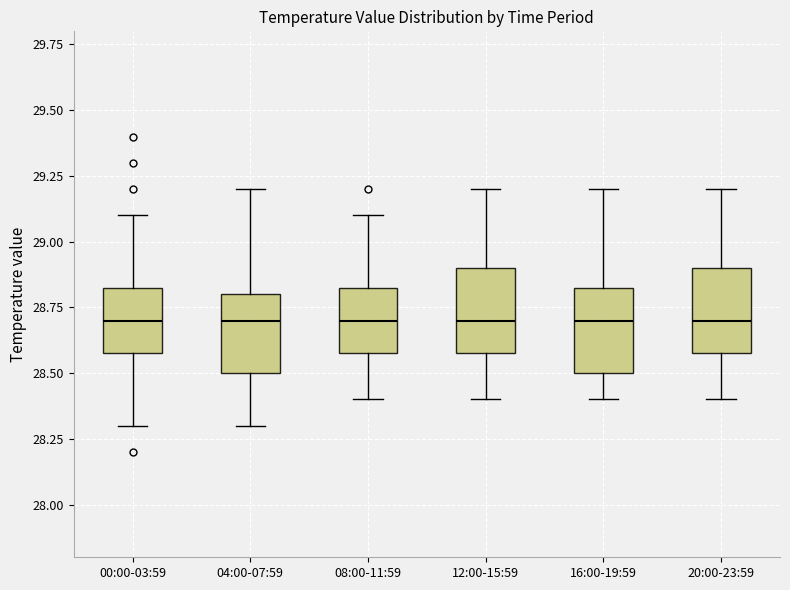

Reading left to right, read every box against the y-axis: the position of its median line, the range the box covers, and the ends of its whiskers. The values are not printed on the chart, so give them approximately, as read against the axis.

00:00-03:59: median 28.70, box 28.60 to 28.85, whiskers 28.30 to 29.10
04:00-07:59: median 28.70, box 28.50 to 28.80, whiskers 28.30 to 29.20
08:00-11:59: median 28.70, box 28.60 to 28.85, whiskers 28.40 to 29.10
12:00-15:59: median 28.70, box 28.60 to 28.90, whiskers 28.40 to 29.20
16:00-19:59: median 28.70, box 28.50 to 28.85, whiskers 28.40 to 29.20
20:00-23:59: median 28.70, box 28.60 to 28.90, whiskers 28.40 to 29.20